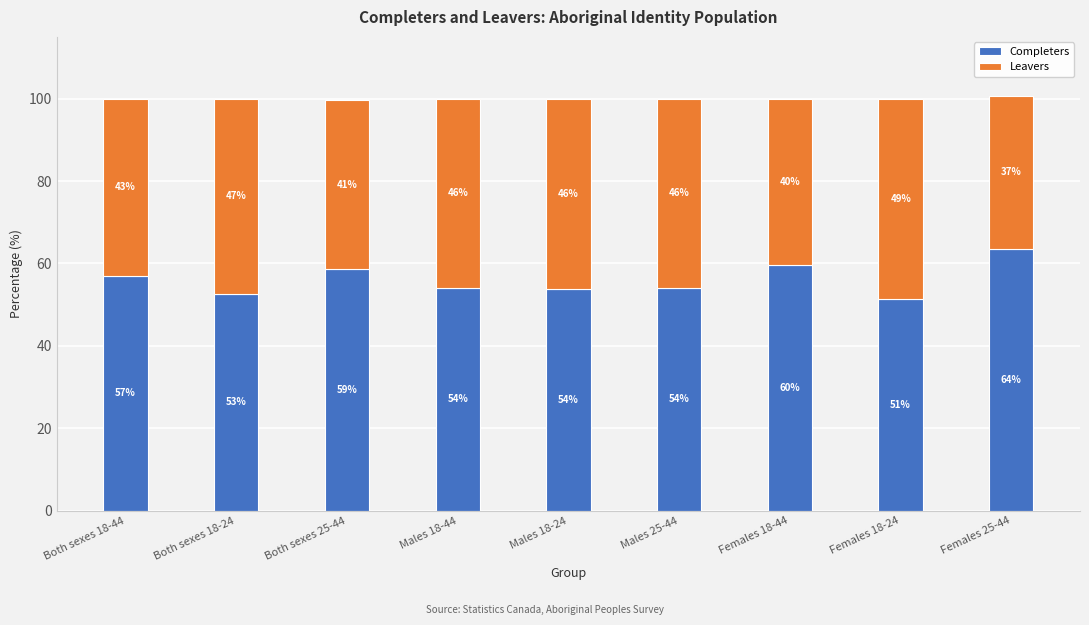

What is the approximate value of Completers at Both sexes 18-44?

57.0